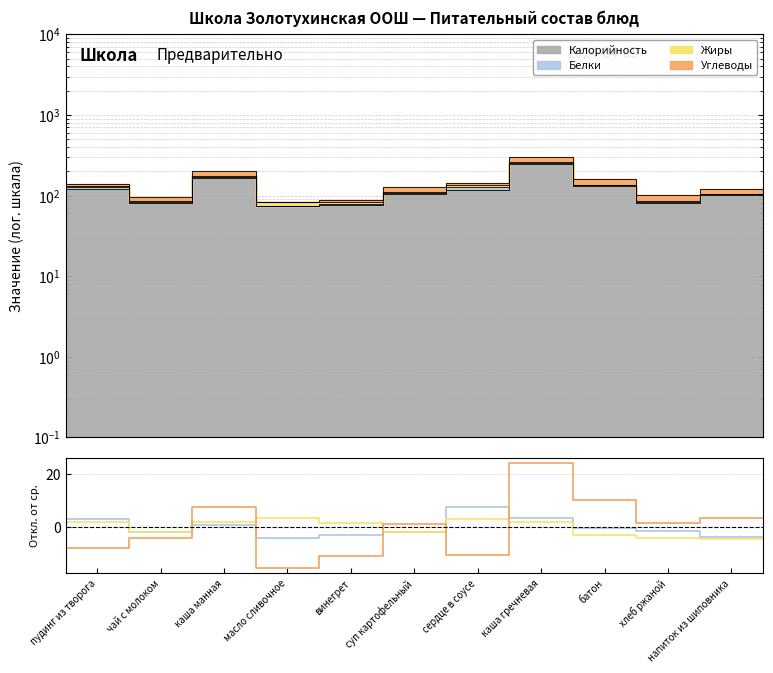

True or false: Жиры - ср. has more than 2 points higher than both neighbors.

False